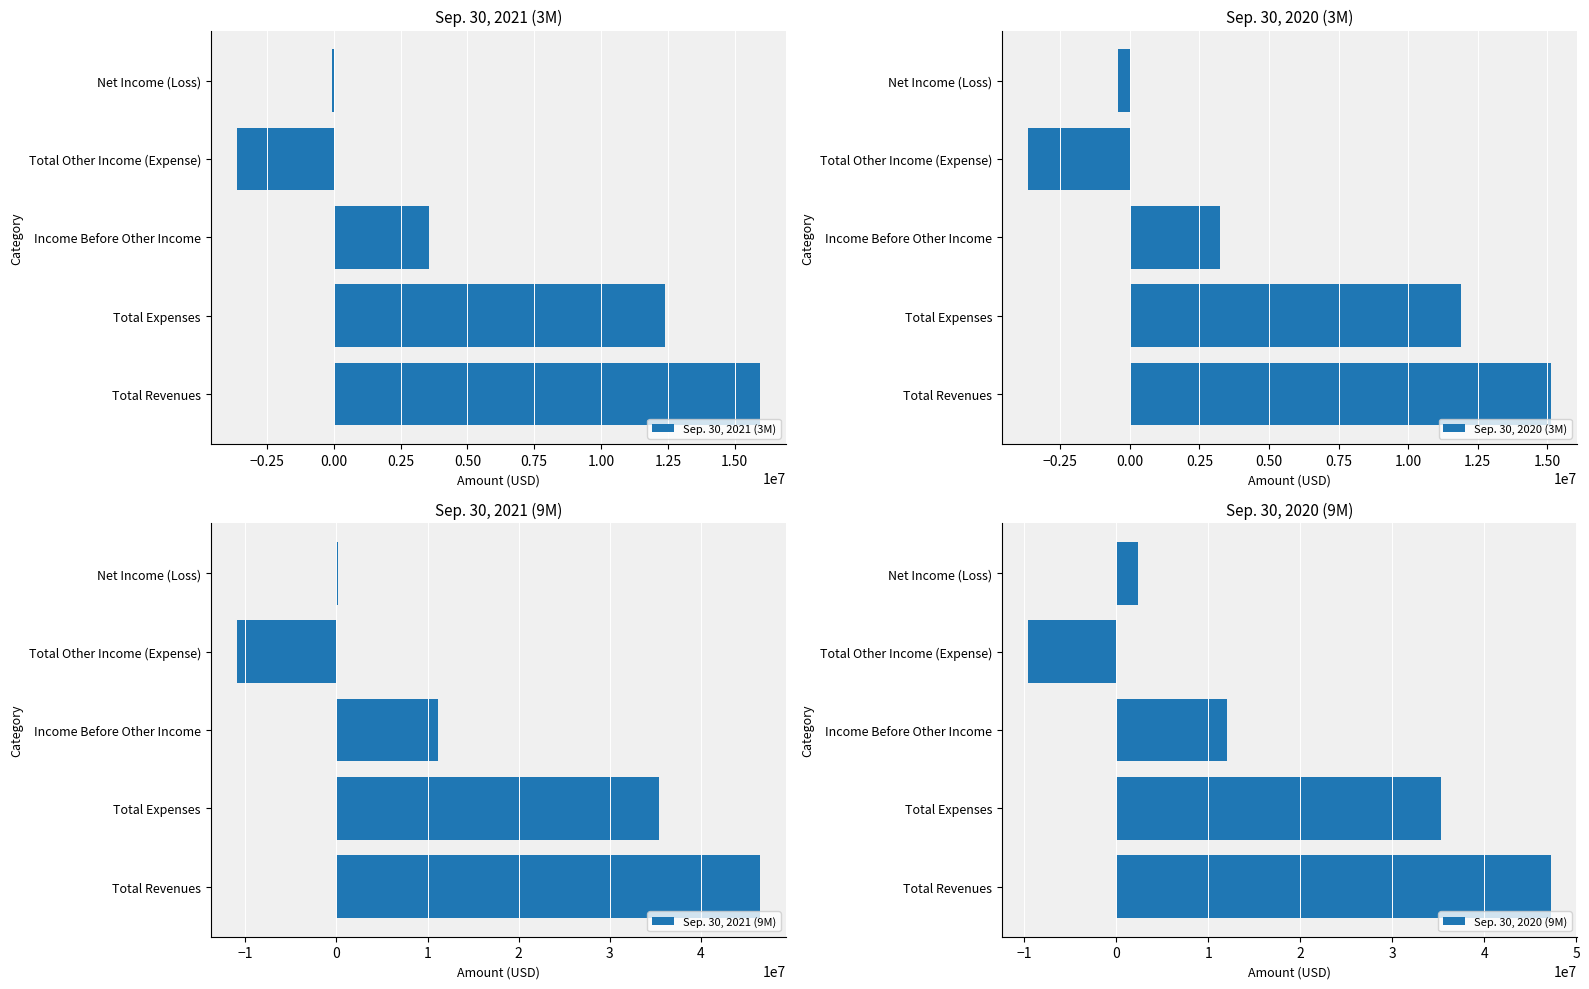

The Sep. 30, 2021 (3M) series shows -3626621 at Total Other Income (Expense). True or false?

True